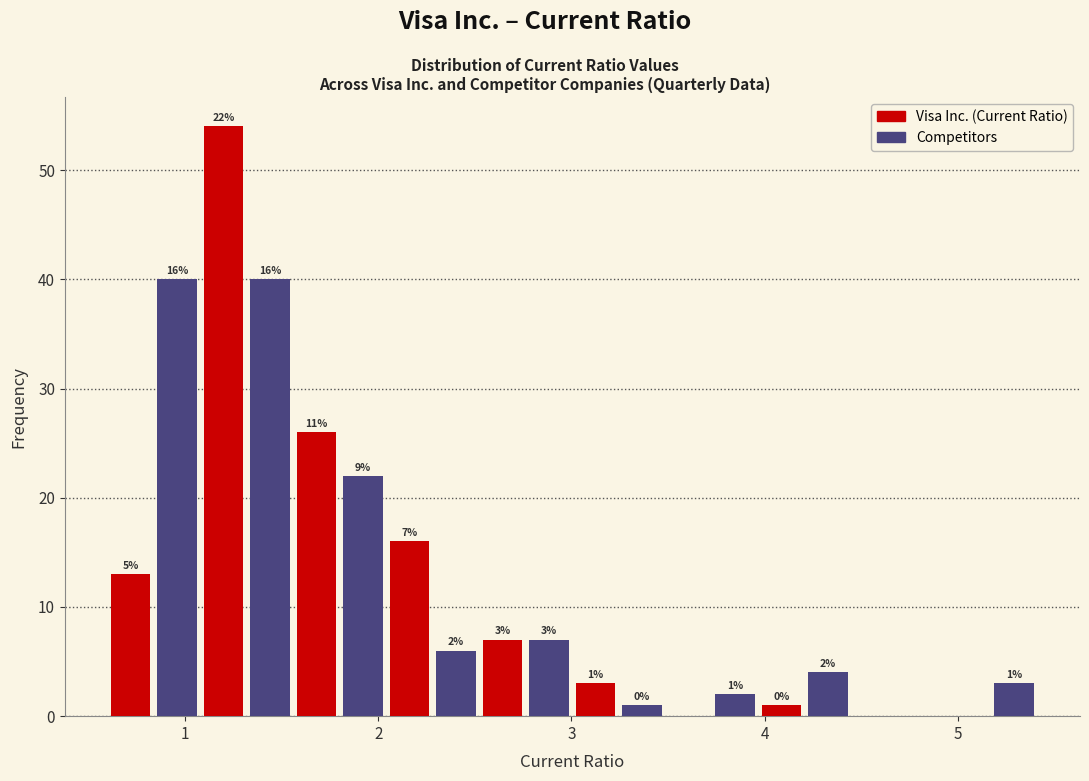

Around what value on the x-axis is the tallest bar? Give the approximate position of its centre, as read against the axis.

1.2